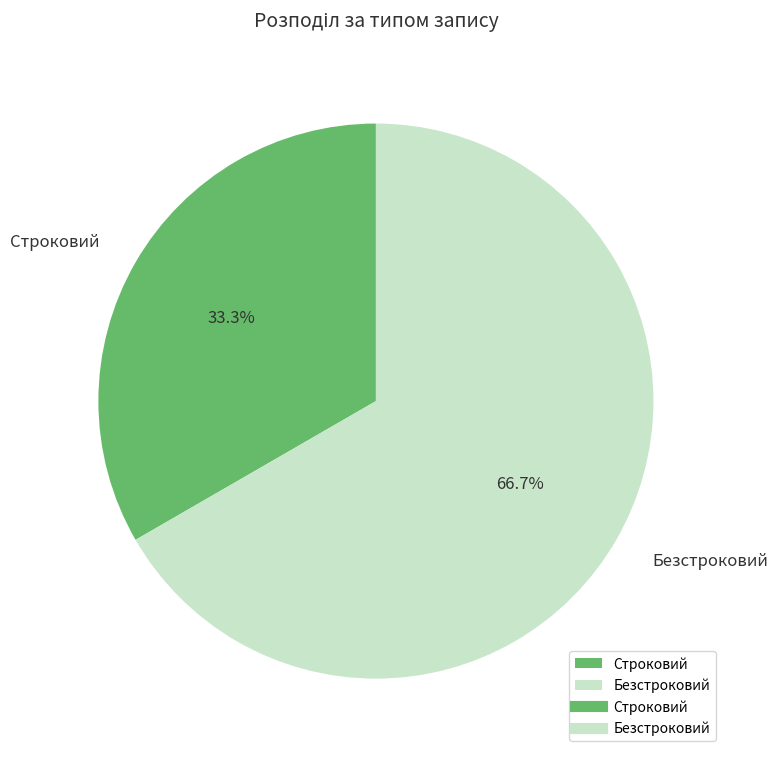

Approximately how many times larger is the value at Строковий compared to Безстроковий?

0.5